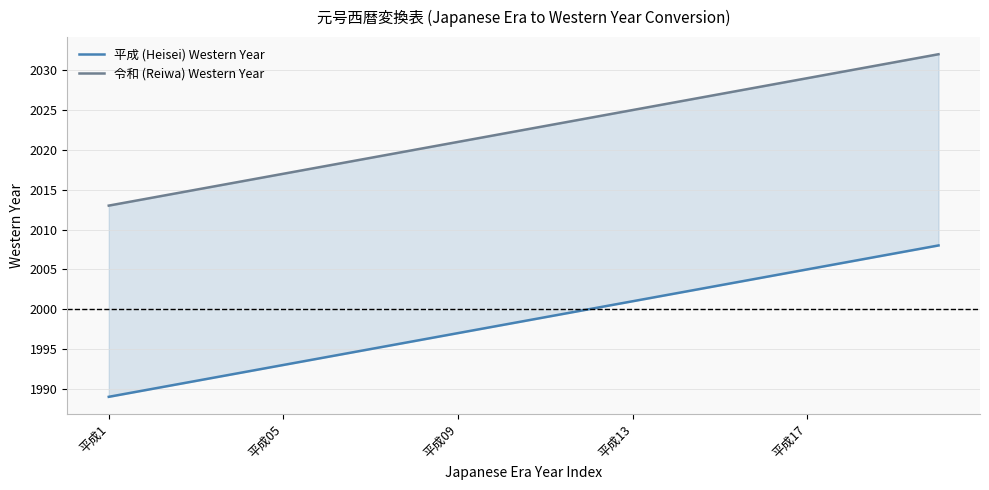

Reading left to right, what are all the values shown in this chart?

平成 (Heisei) Western Year: 1989	1990	1991	1992	1993	1994	1995	1996	1997	1998	1999	2000	2001	2002	2003	2004	2005	2006	2007	2008
令和 (Reiwa) Western Year: 2013	2014	2015	2016	2017	2018	2019	2020	2021	2022	2023	2024	2025	2026	2027	2028	2029	2030	2031	2032